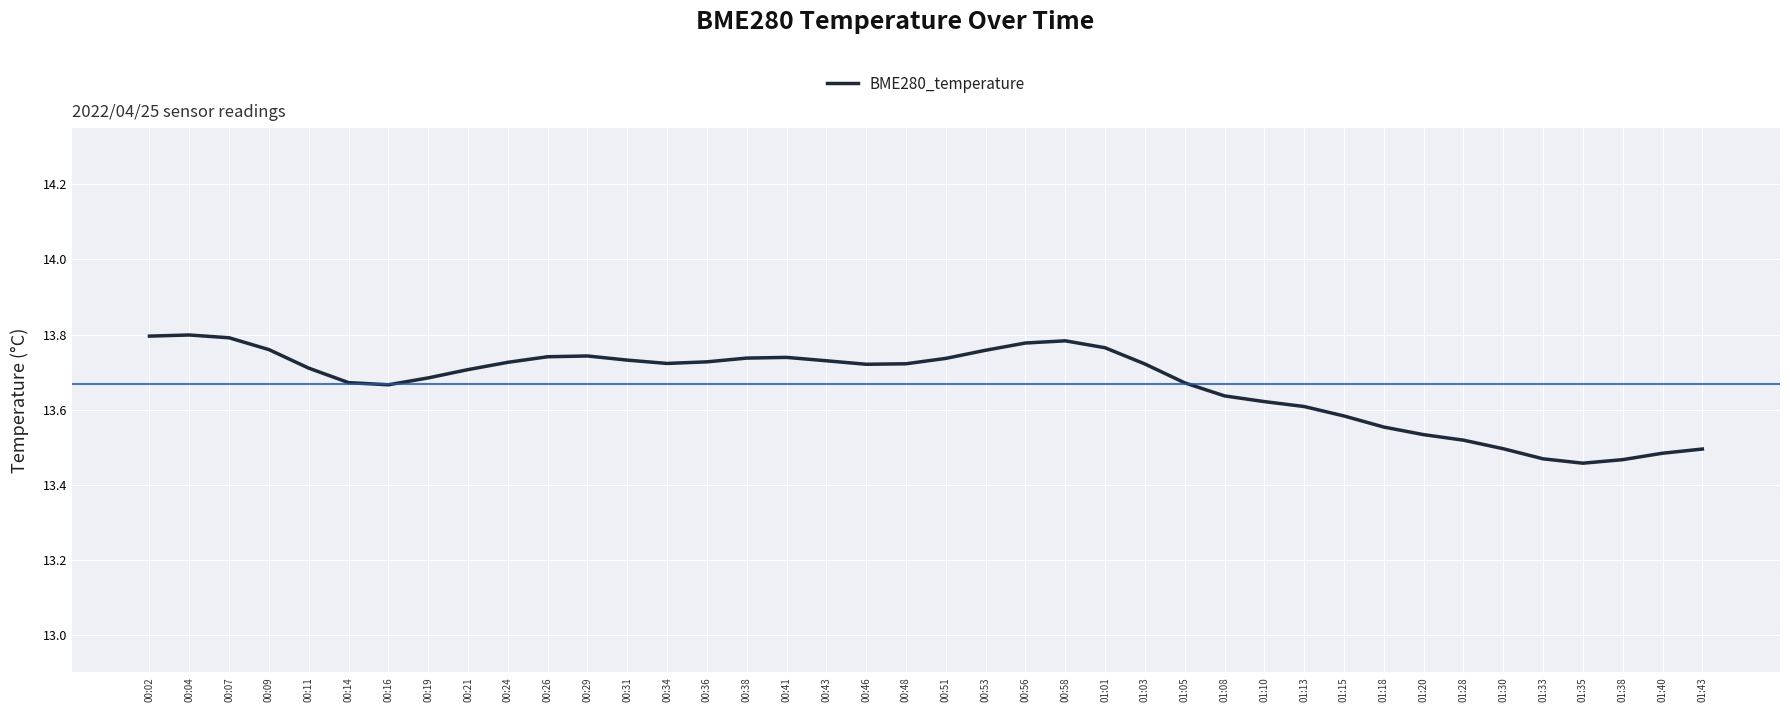

Is it true that the value at 00:53 is 4.5?

False